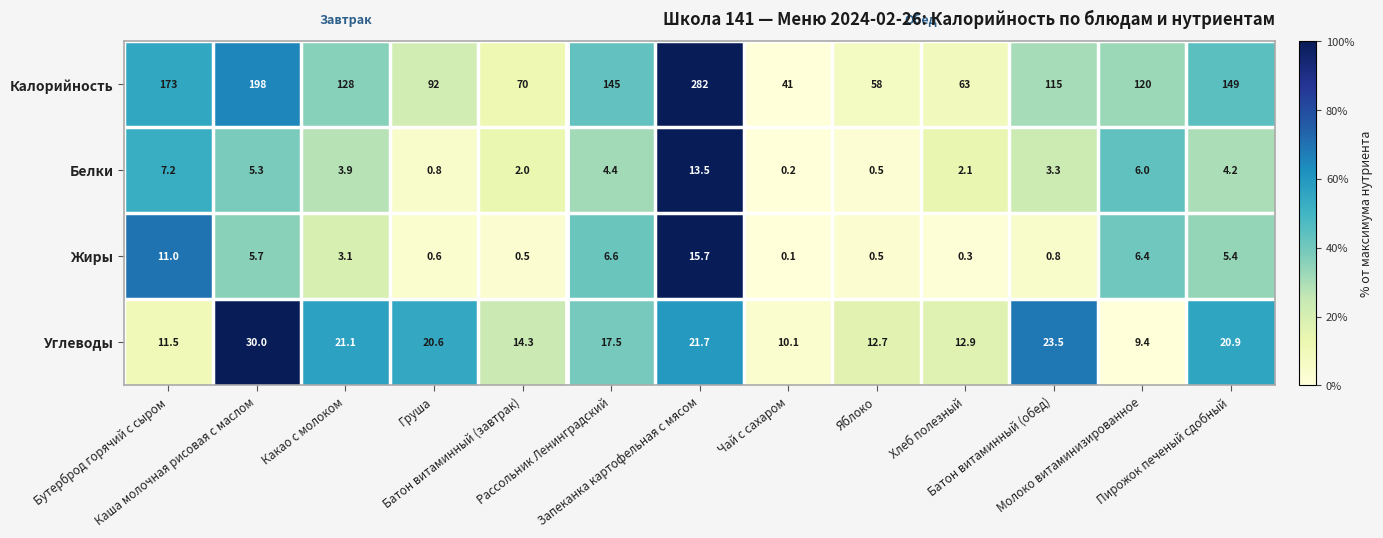

What is the maximum value for Жиры?

15.7